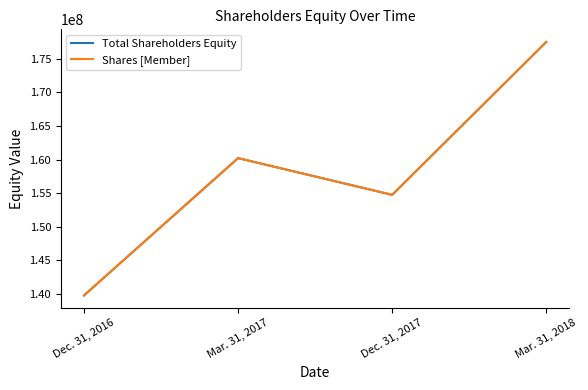

What position from the left is Mar. 31, 2017?

2